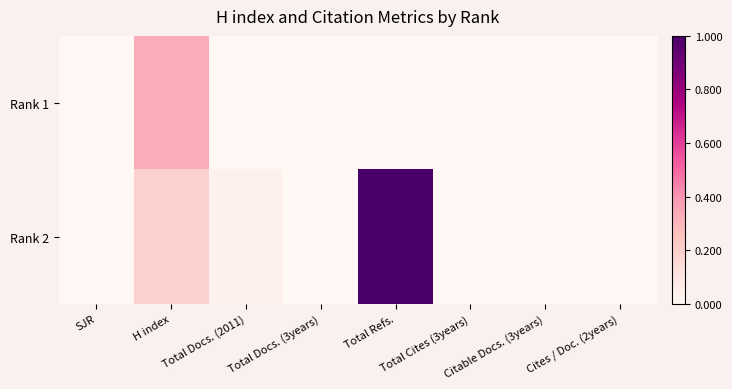

List the series in order of their peak value, lowest first.

Rank 1, Rank 2